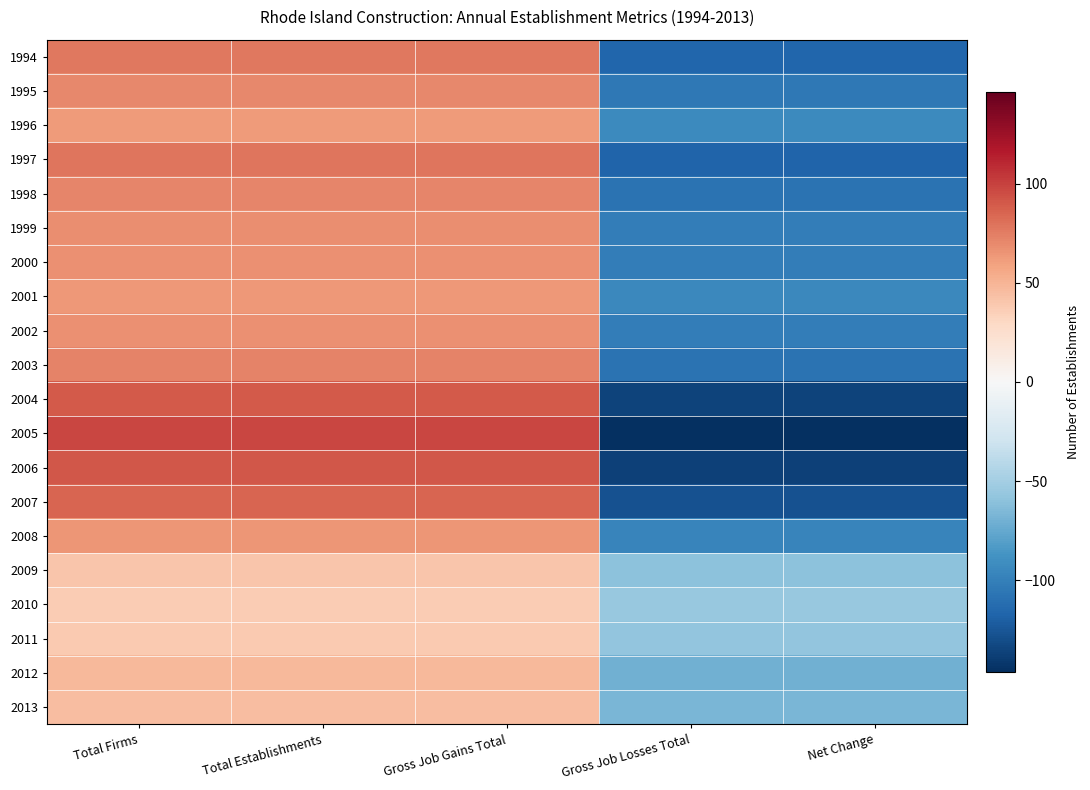

What is the smallest value displayed?

-146.4